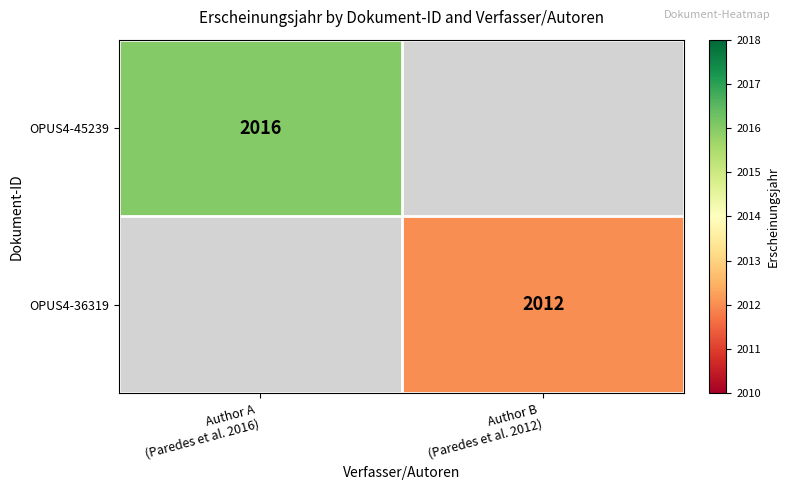

True or false: OPUS4-45239 has a value of 3309.9 at Author A (Paredes et al. 2016).

False